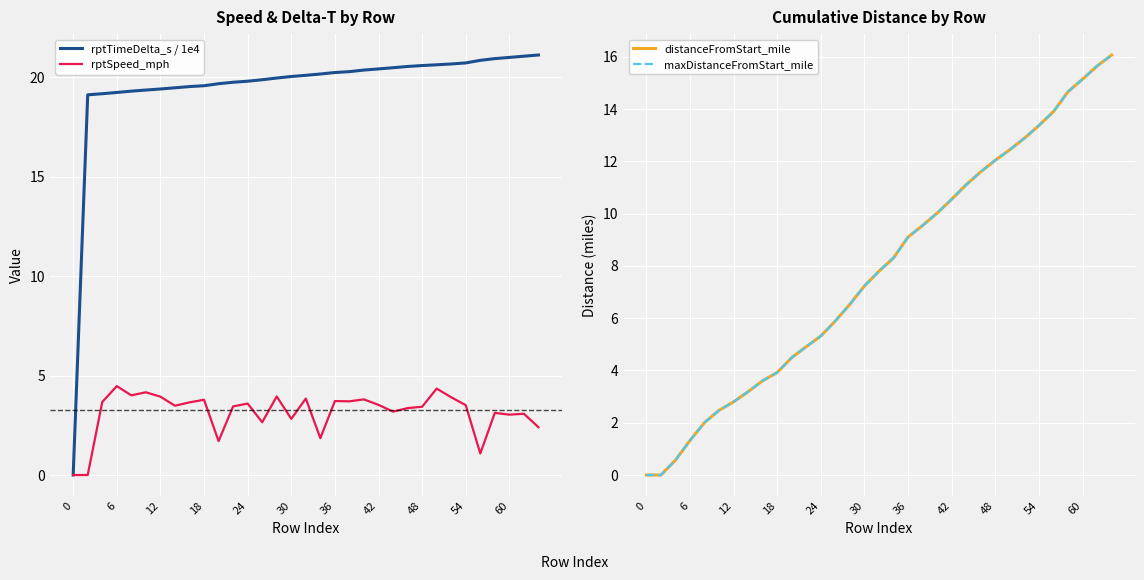

Which series has the largest total across all categories?

rptTimeDelta_s / 1e4